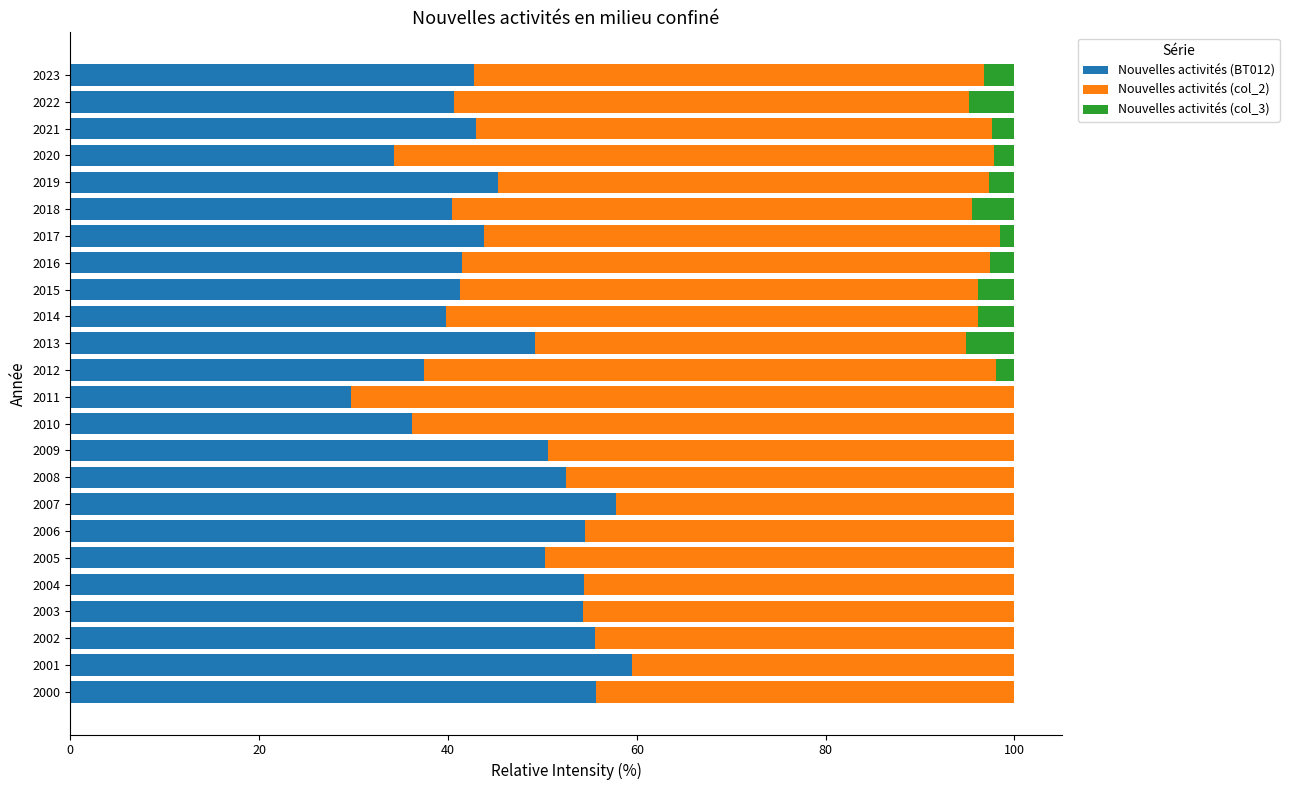

Is it true that Nouvelles activités (BT012) equals 48.2 at 2011?

False